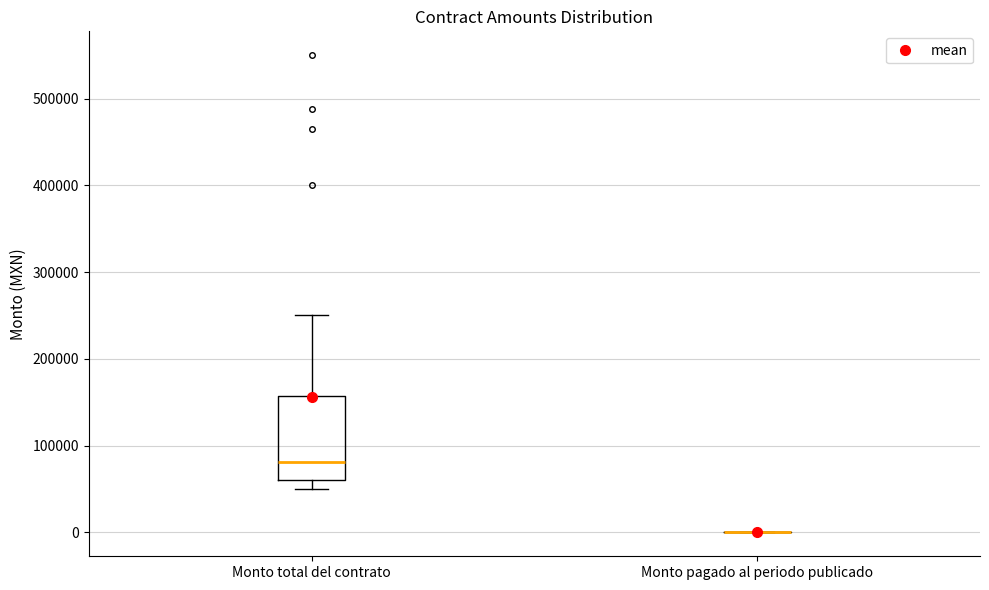

Reading left to right, read every box against the y-axis: the position of its median line, the range the box covers, and the ends of its whiskers. The values are not printed on the chart, so give them approximately, as read against the axis.

Monto total del contrato: median 80000, box 60000 to 160000, whiskers 50000 to 250000
Monto pagado al periodo publicado: box collapsed to a line at 0, whiskers 0 to 0